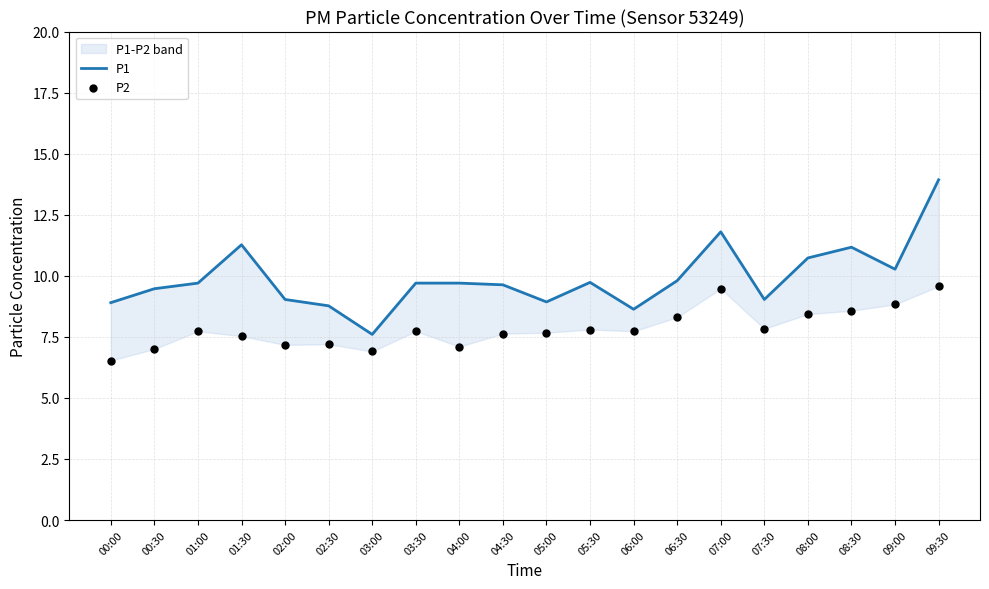

Is the value of P2 at 05:00 greater than the value of P1 at 01:00?

No